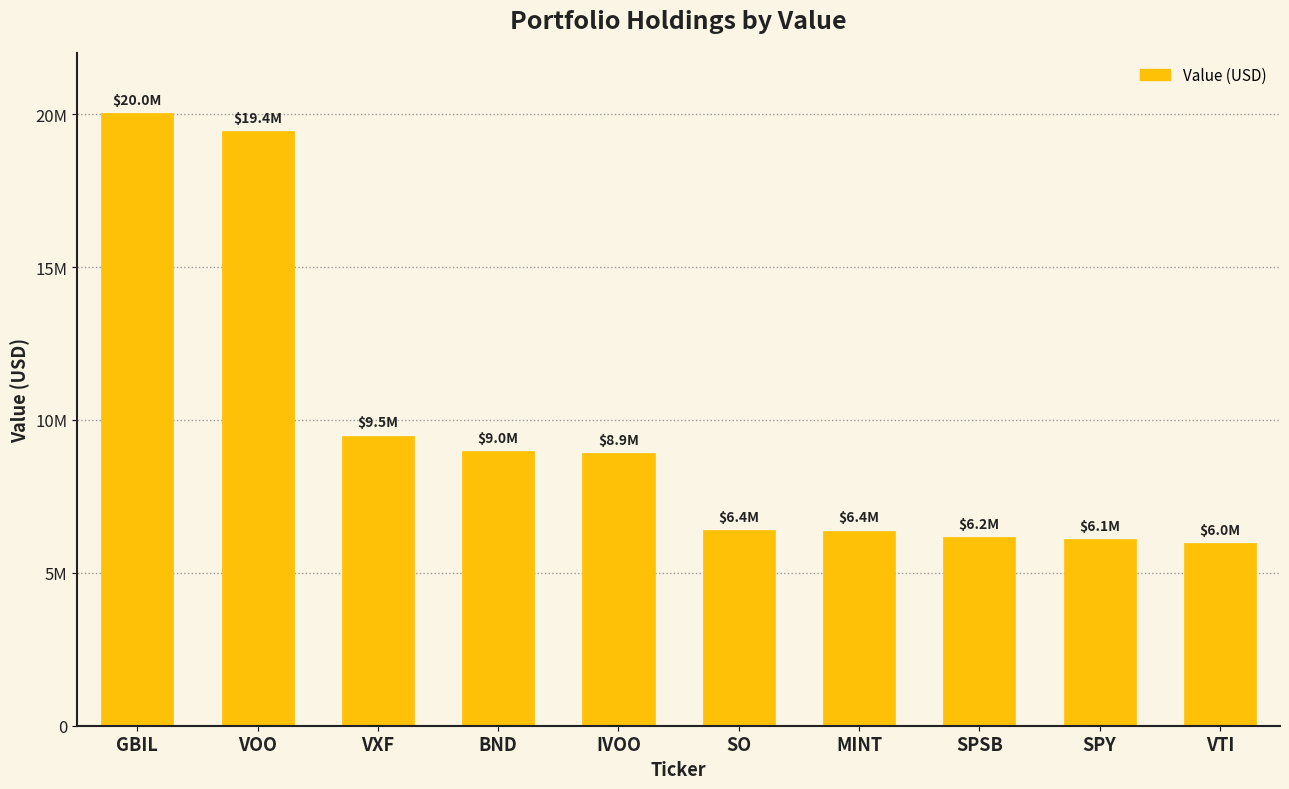

The value at IVOO is 1920816. True or false?

False